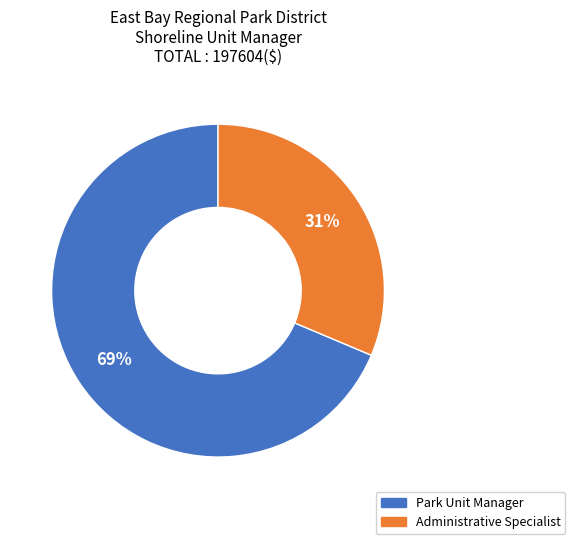

Does Park Unit Manager represent more than half of the total?

Yes